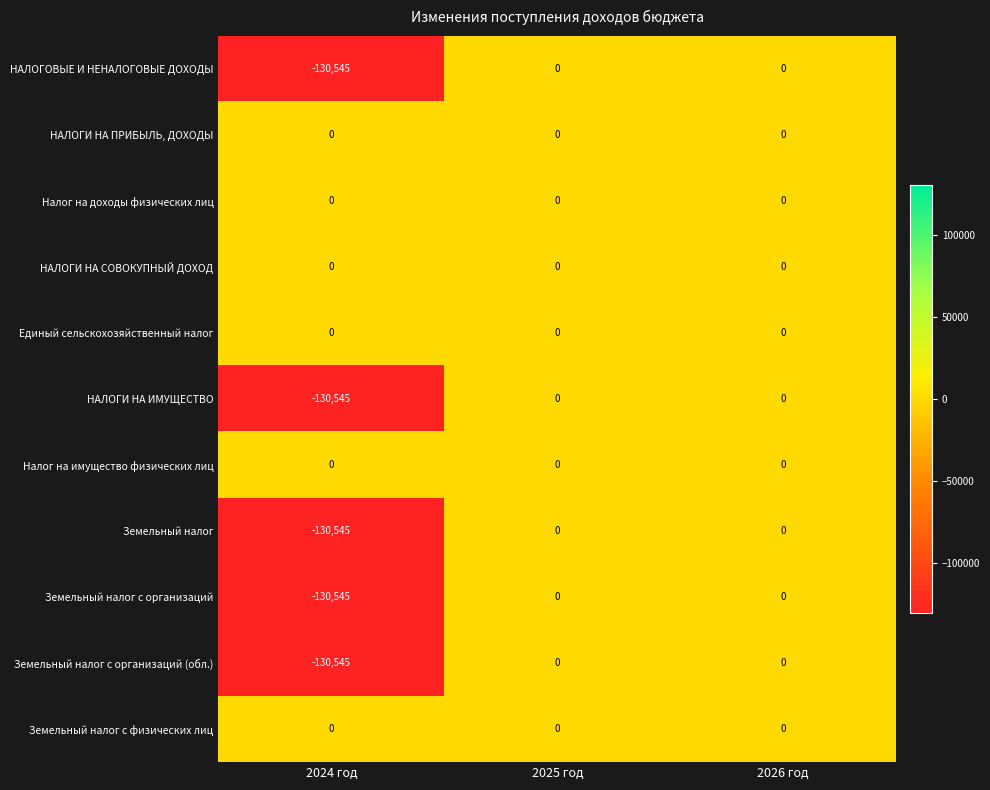

How many Земельный налог с организаций values are between -130545 and 0?

3